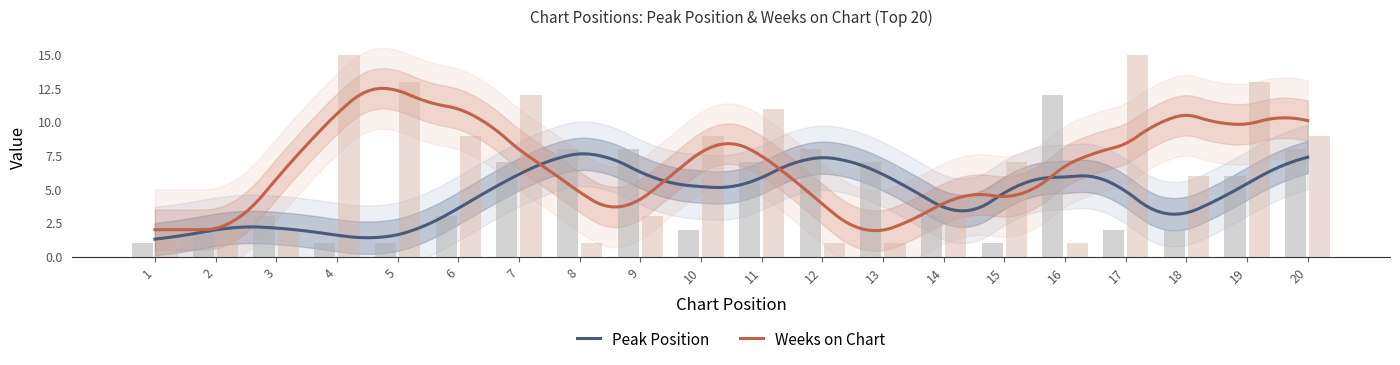

Which category has the highest value in the Weeks on Chart series?

4